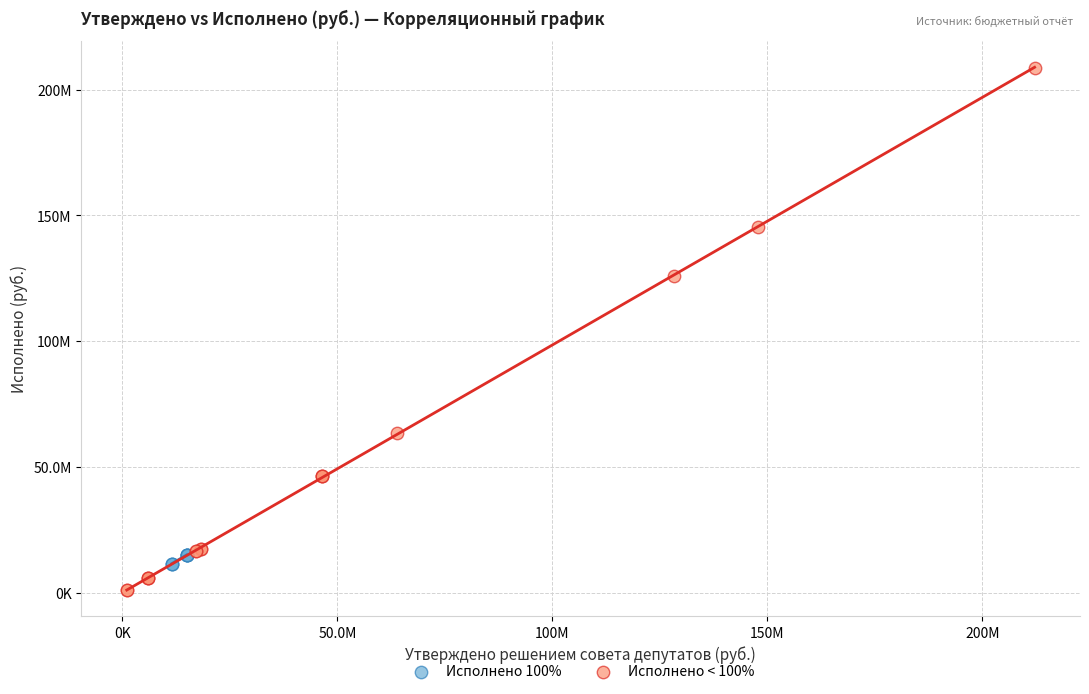

Which series has the widest spread of Y values?

Исполнено < 100%